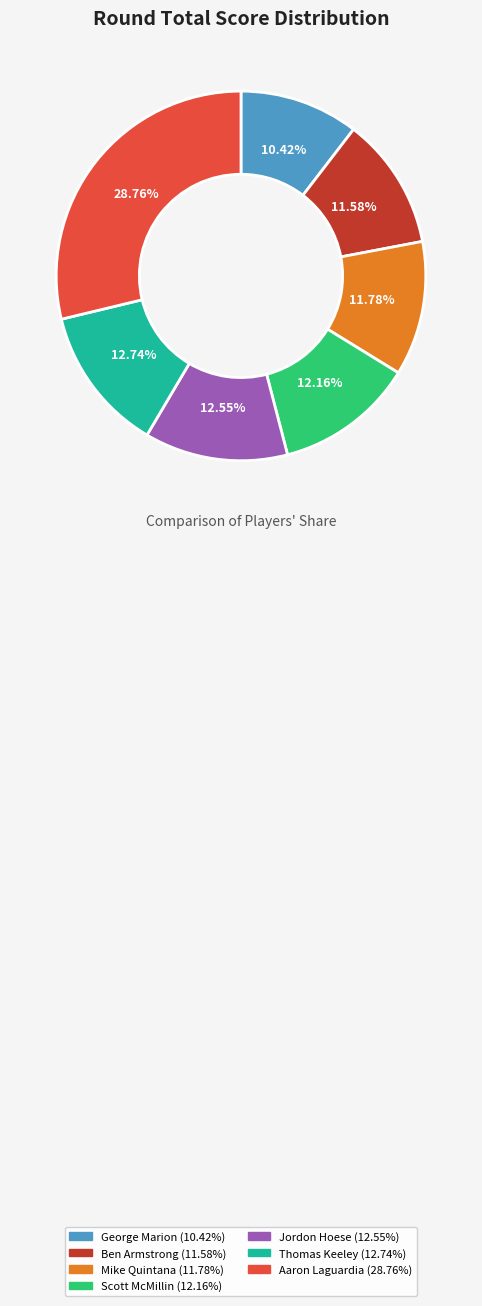

Is there a majority slice in this chart?

No